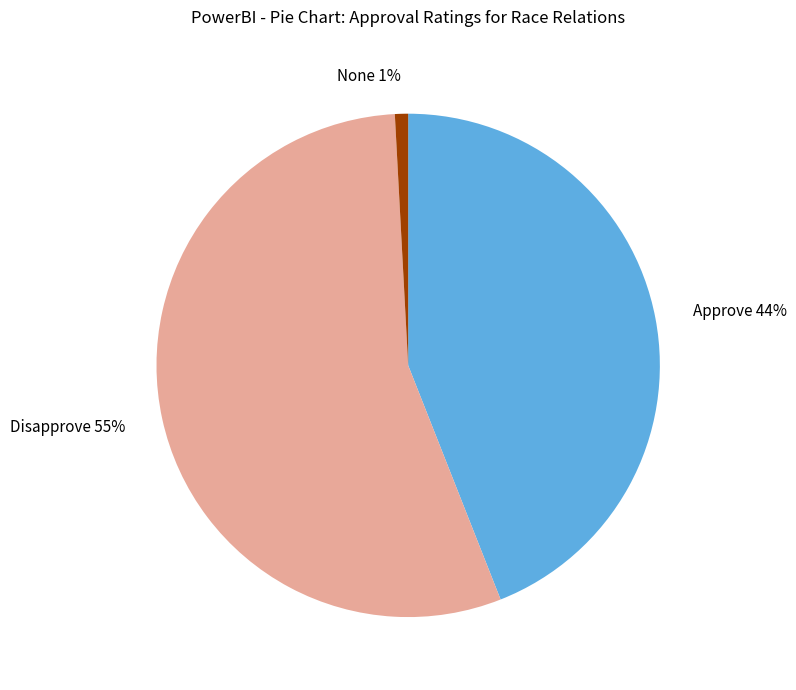

Which has a higher value, Disapprove 55% or None 1%?

Disapprove 55%